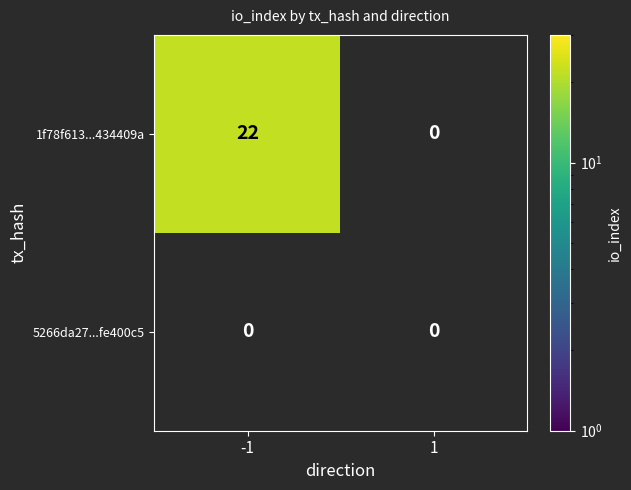

List the series in order of their peak value, highest first.

1f78f613...434409a, 5266da27...fe400c5